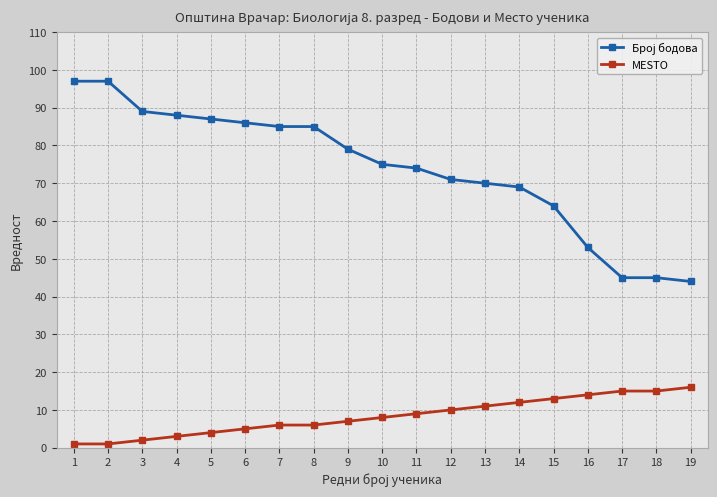

Does the chart display data point markers on the line(s)?

Yes